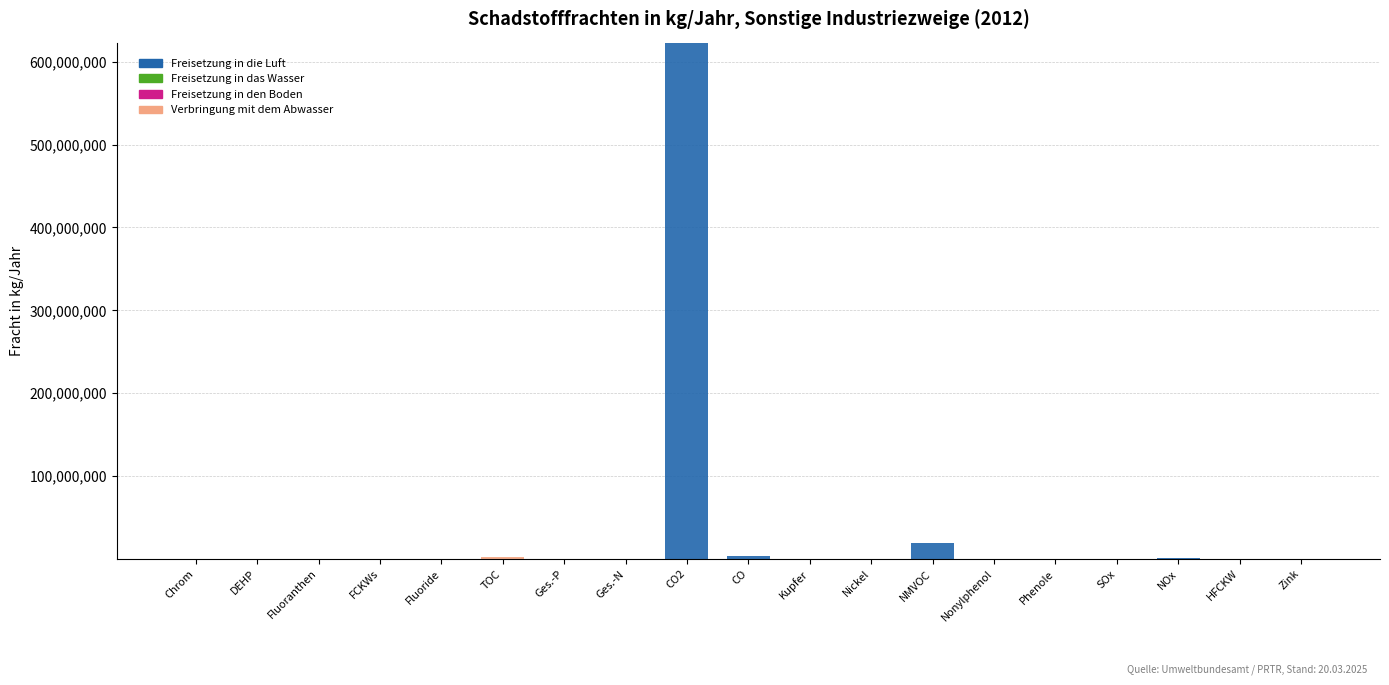

What is the sum of all Freisetzung in die Luft values?

646949017